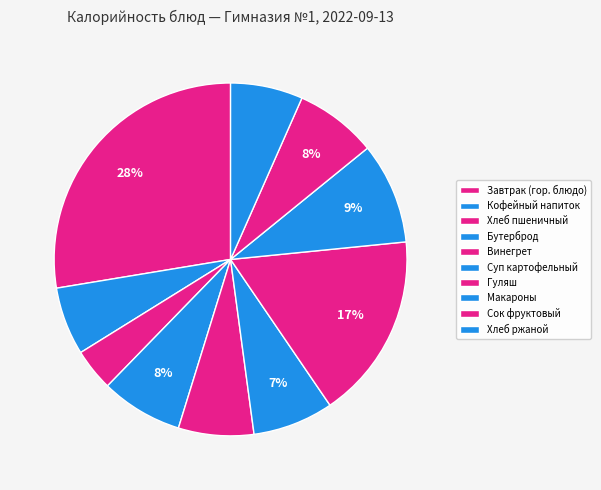

How many segments does this pie chart have?

10